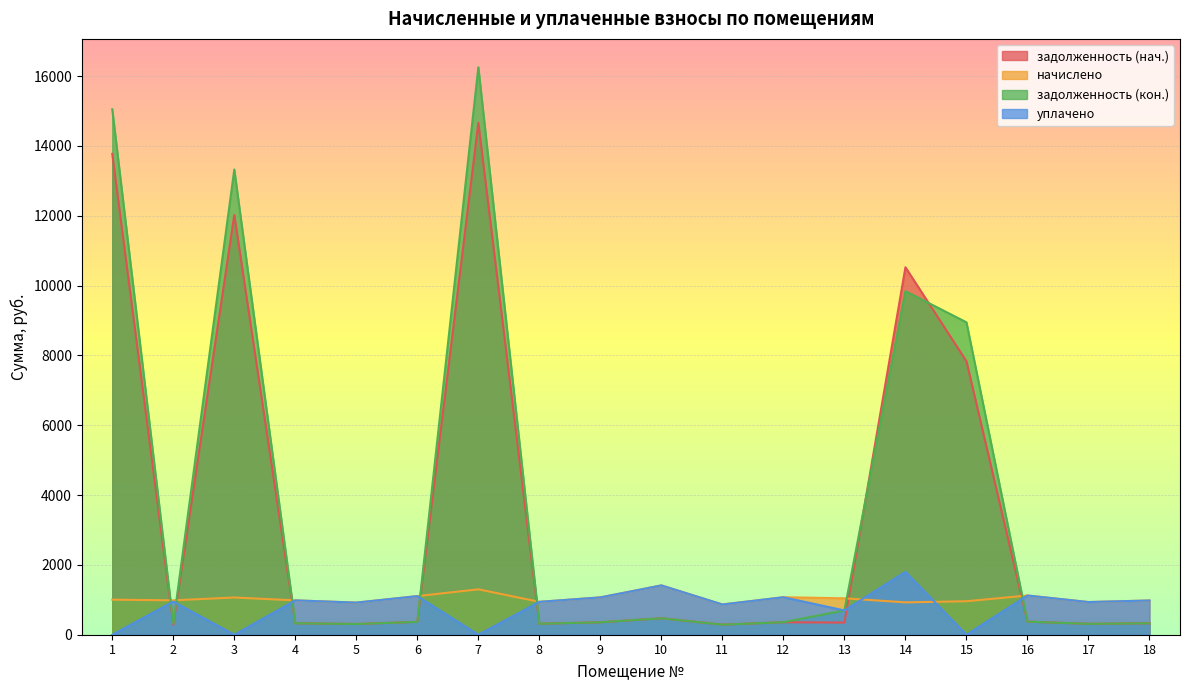

Rank the series at 8 from highest to lowest value.

начислено, уплачено, задолженность (нач.), задолженность (кон.)